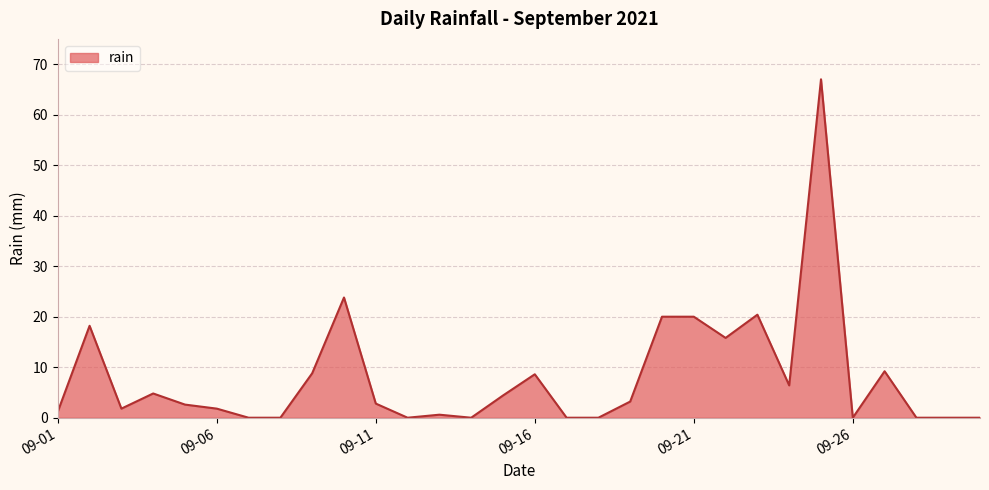

What is the difference between the maximum and second lowest values?

67.0